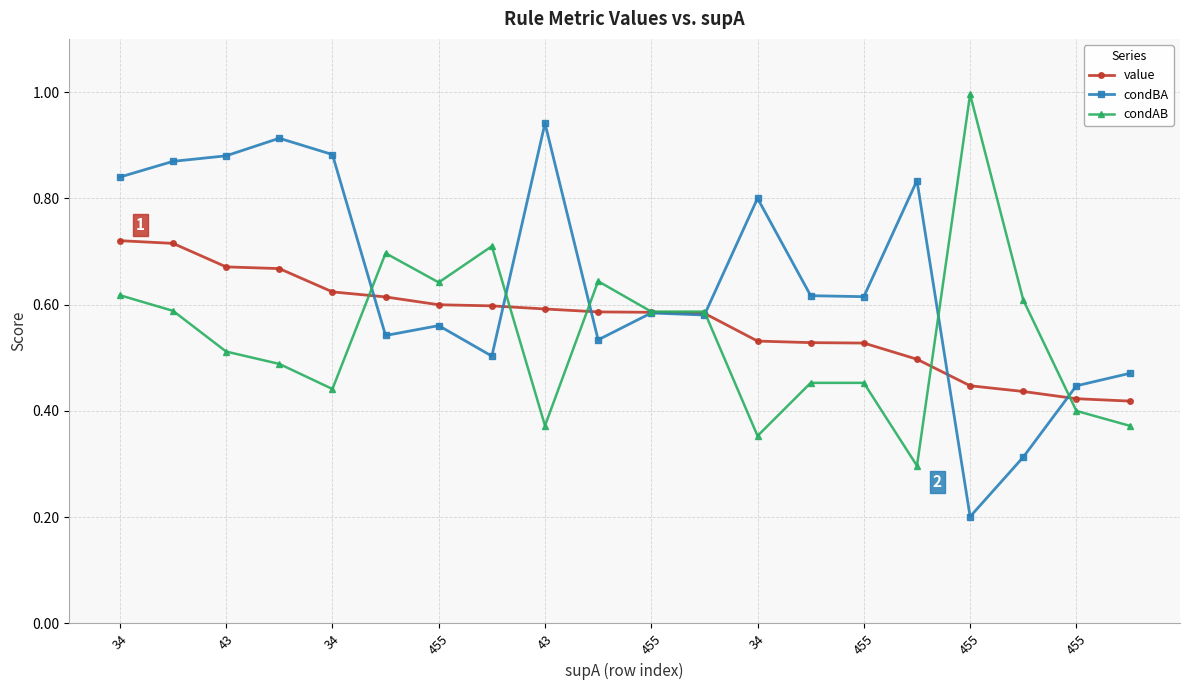

Rank the series by their maximum value, from lowest to highest.

value, condBA, condAB